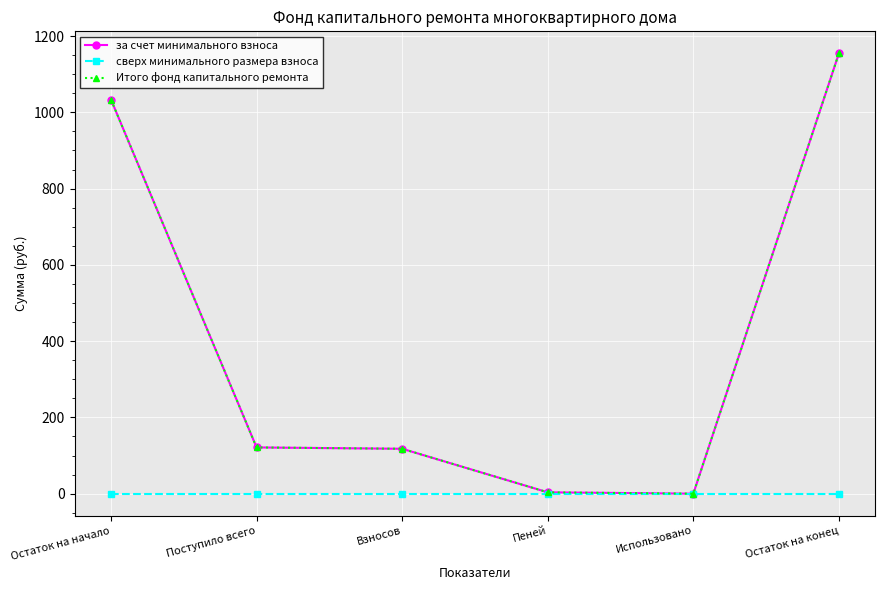

True or false: Итого фонд капитального ремонта and за счет минимального взноса cross at least once.

False